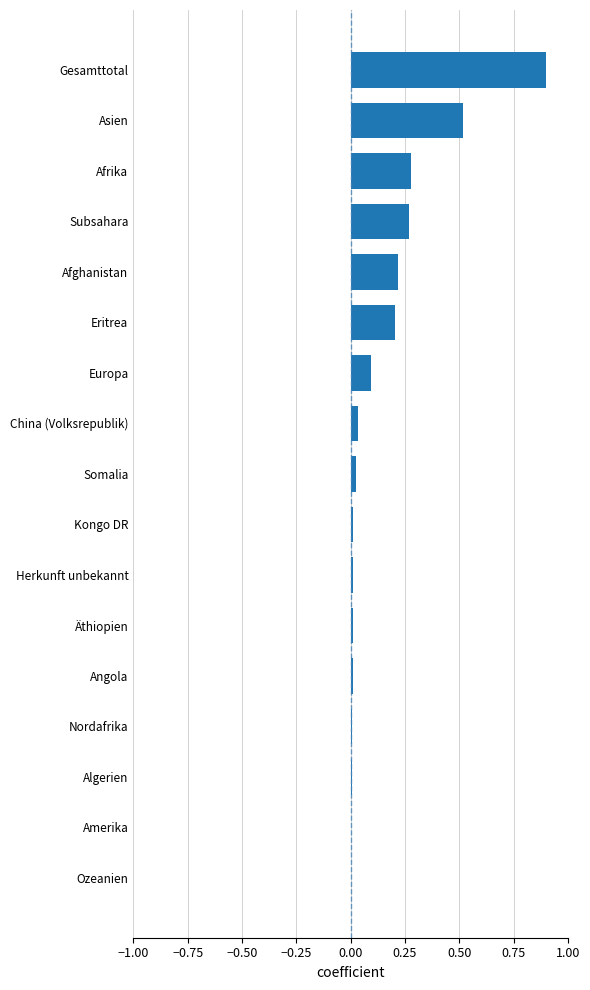

Count the number of categories in the chart.

17